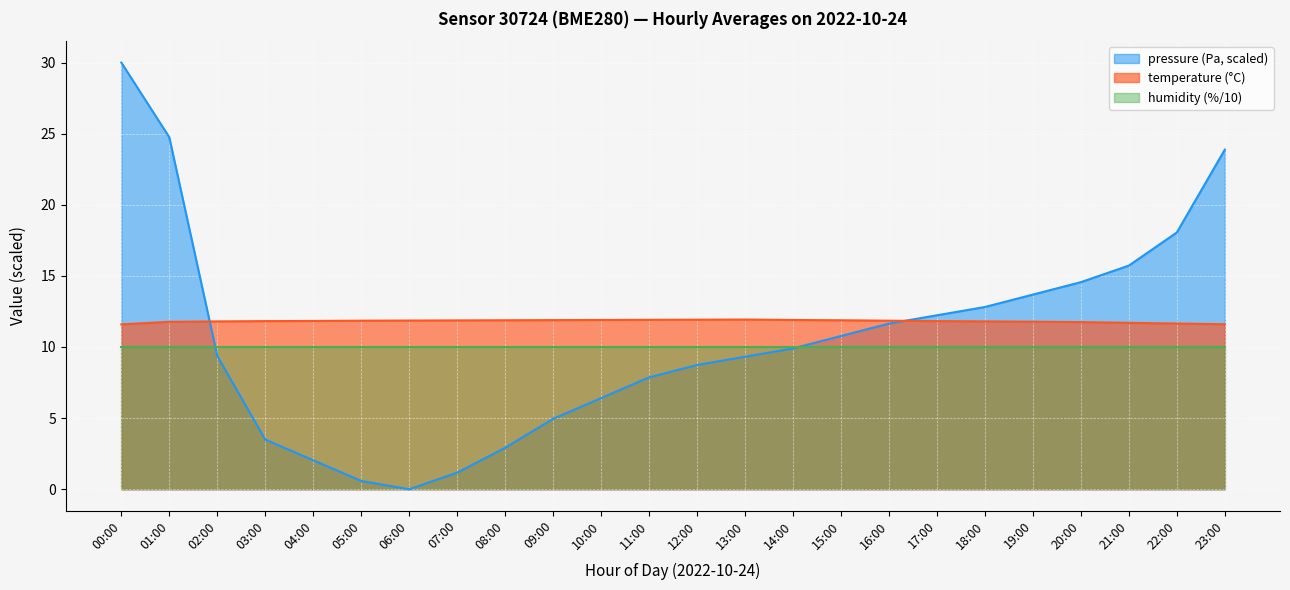

Rank the categories by temperature value from lowest to highest.

00:00, 23:00, 22:00, 21:00, 20:00, 01:00, 19:00, 02:00, 18:00, 03:00, 17:00, 04:00, 05:00, 16:00, 06:00, 07:00, 08:00, 15:00, 09:00, 10:00, 14:00, 11:00, 12:00, 13:00